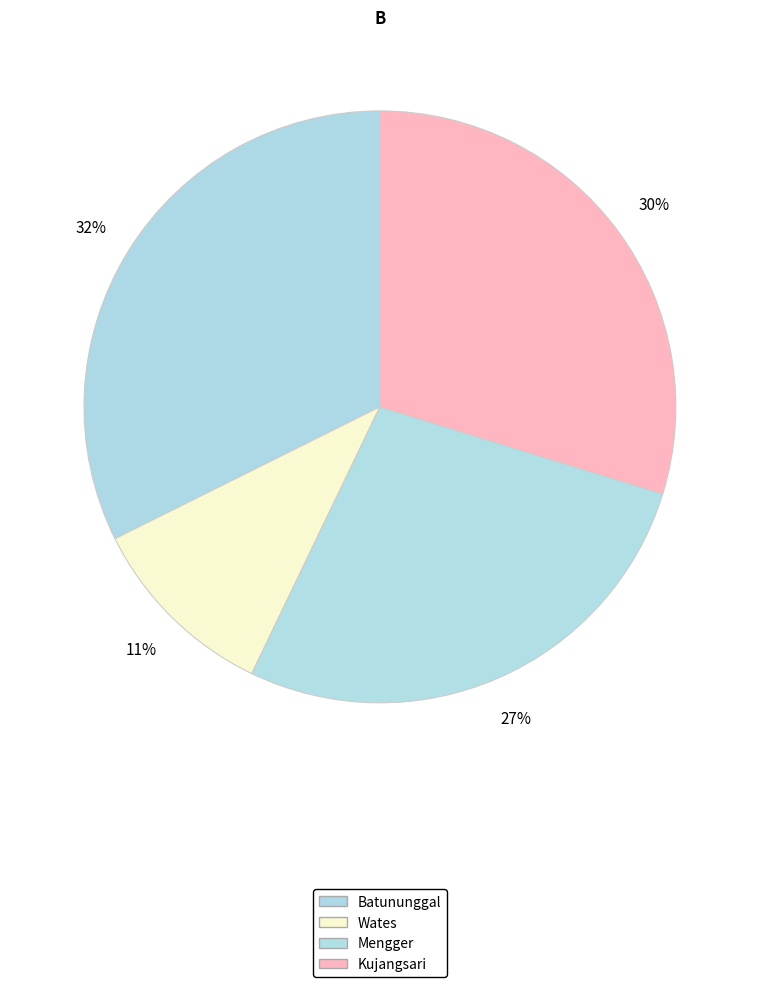

Is it true that Wates is 11% of the pie?

True